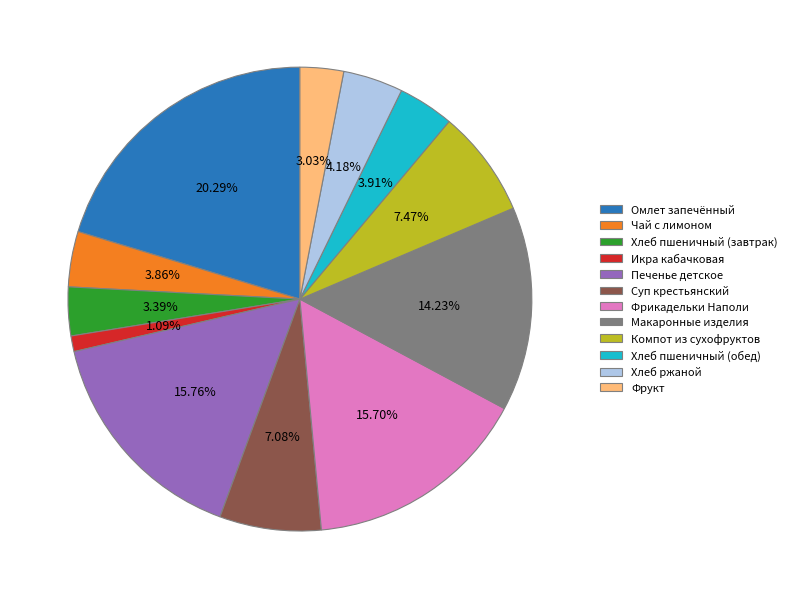

Combined, do Суп крестьянский and Макаронные изделия account for over 50%?

No